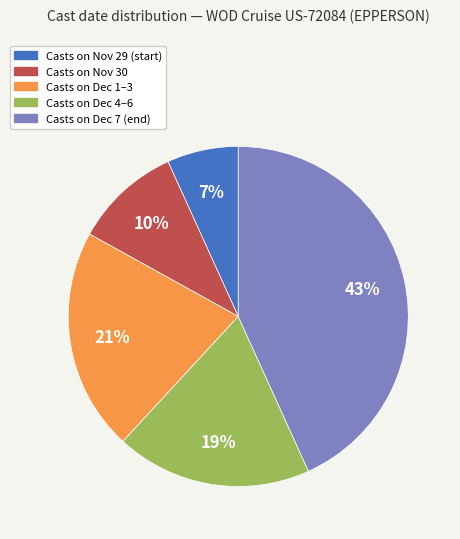

To the nearest percent, what is the average slice percentage?

20%